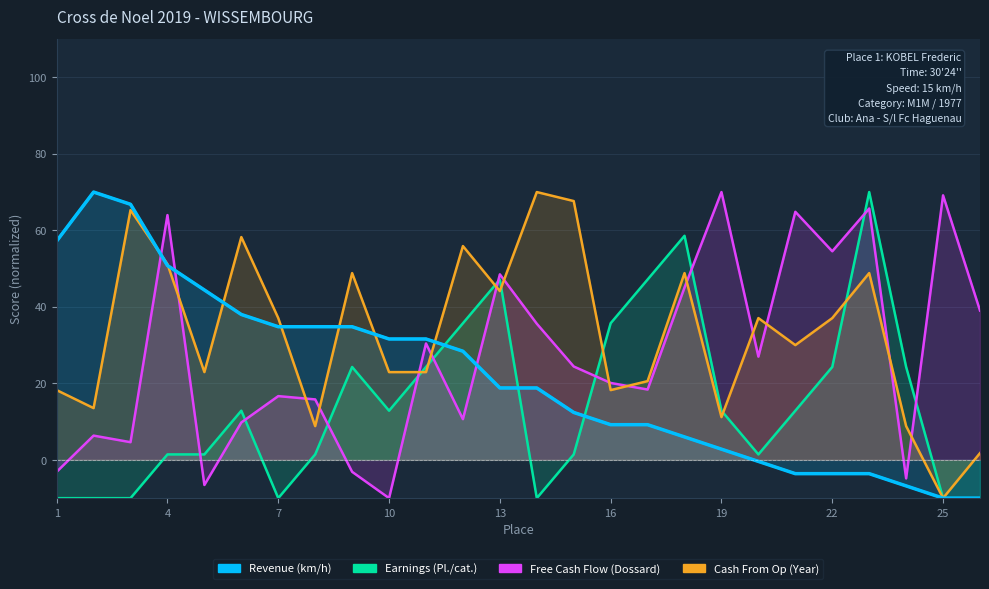

The Revenue (km/h) series shows 44.4 at 5. True or false?

True